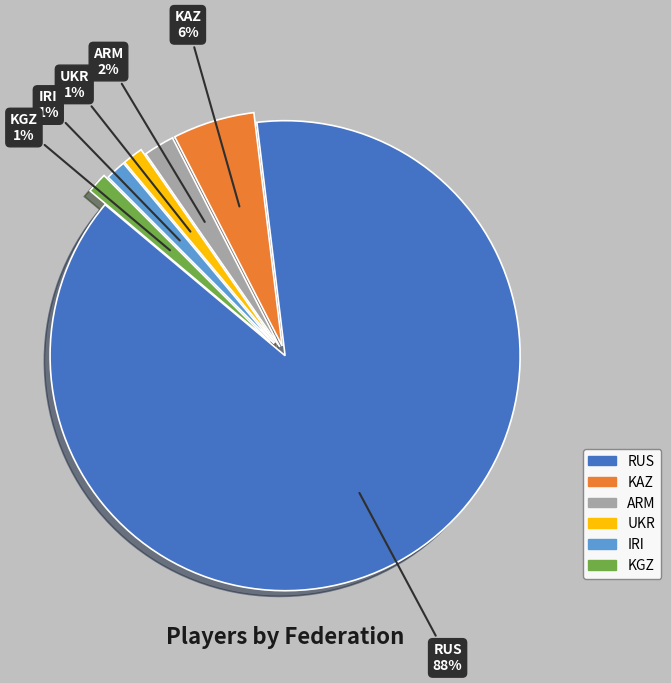

Combined, do RUS and IRI account for over 50%?

Yes